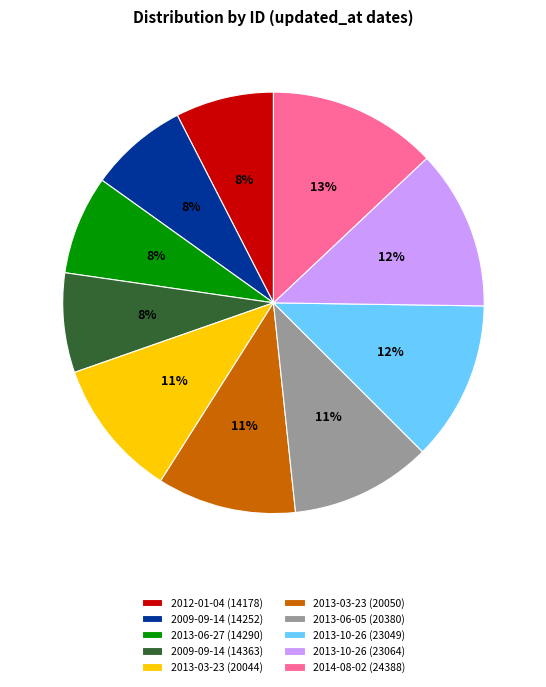

What is the ratio of the value at 2013-03-23 (20050) to the value at 2013-10-26 (23049)?

0.9